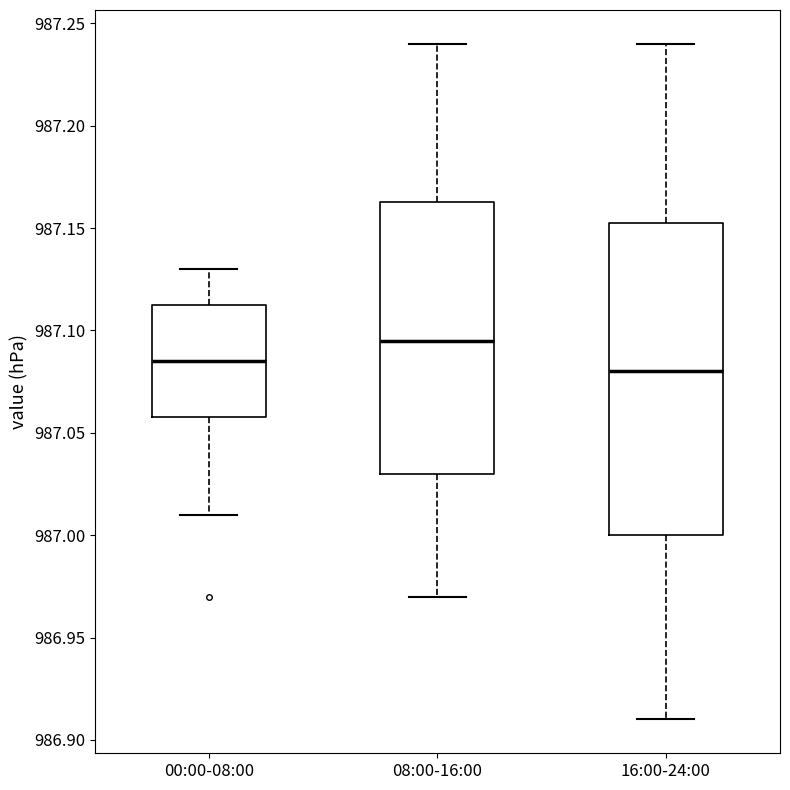

Reading left to right, transcribe this box plot: for each box, give where its median line is, the range the box spans, and where its two whiskers end, as read against the y-axis. The values are not printed on the chart, so give them approximately, as read against the axis.

00:00-08:00: median 987.085, box 987.060 to 987.115, whiskers 987.010 to 987.130
08:00-16:00: median 987.095, box 987.030 to 987.165, whiskers 986.970 to 987.240
16:00-24:00: median 987.080, box 987.000 to 987.155, whiskers 986.910 to 987.240